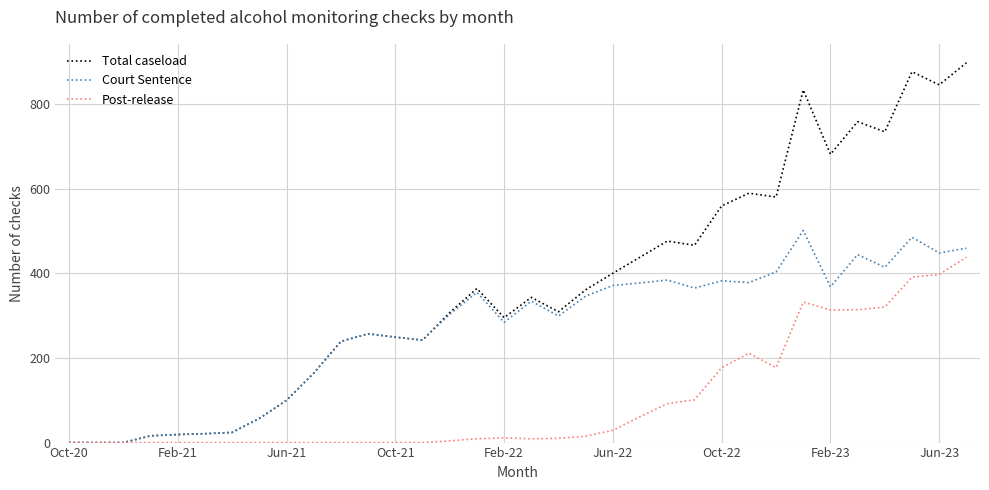

List the series in order of their overall mean, lowest first.

Post-release, Court Sentence, Total caseload